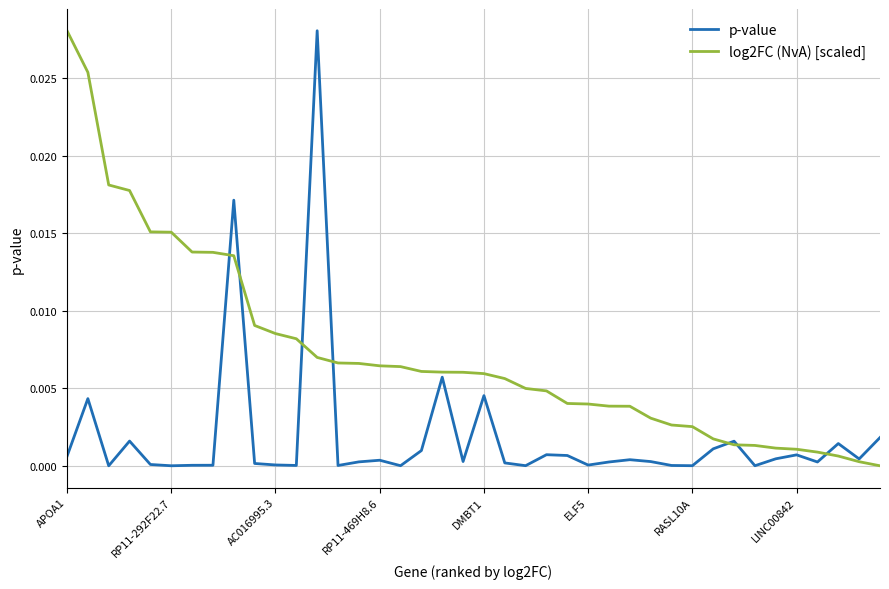

Rank the series by their average value, from highest to lowest.

log2FC (NvA) [scaled], p-value